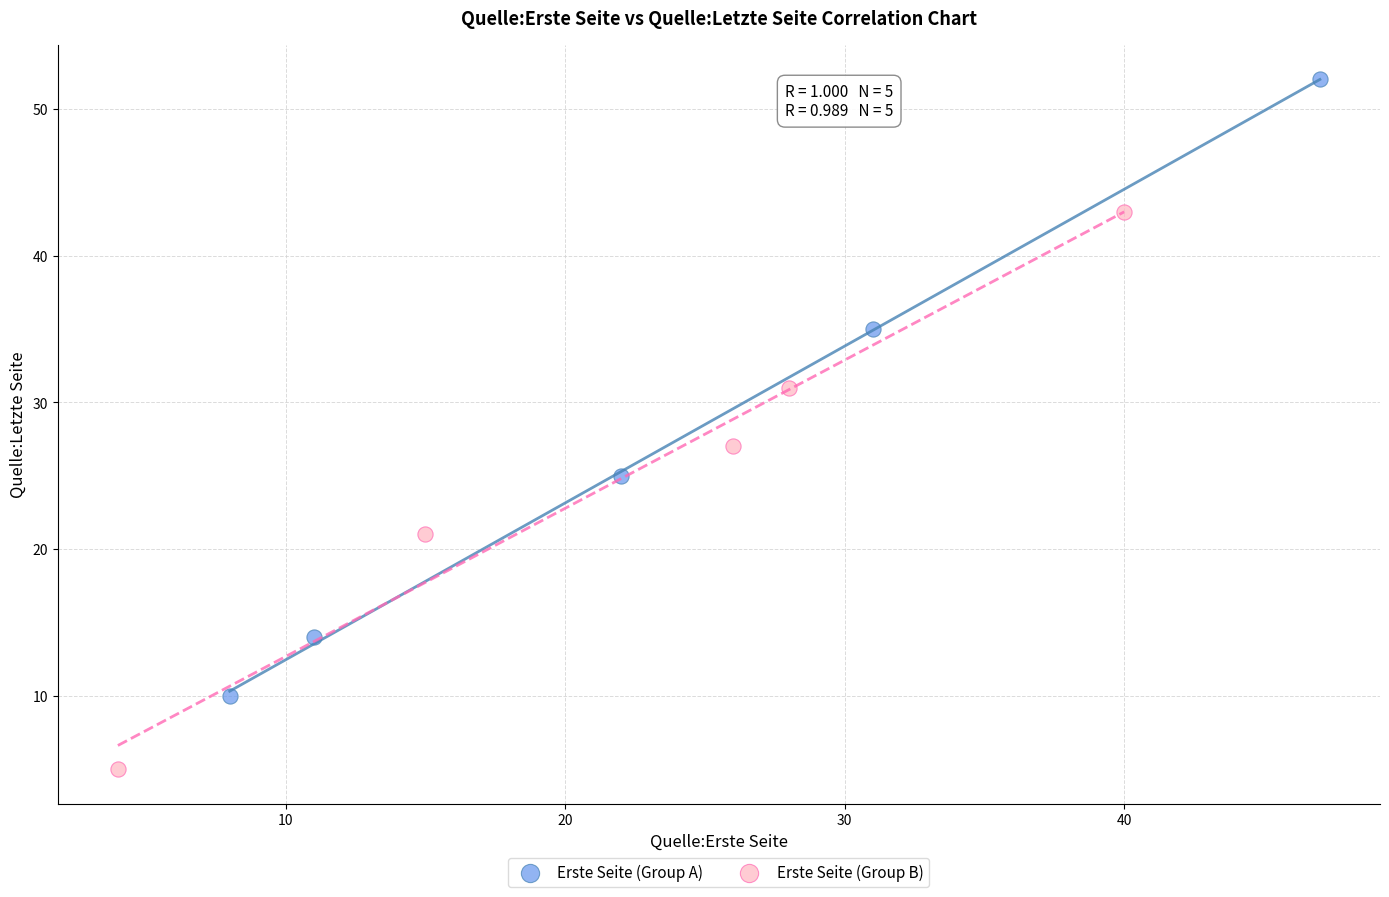

What are all the series names shown in the legend?

Erste Seite (Group A), Erste Seite (Group B)